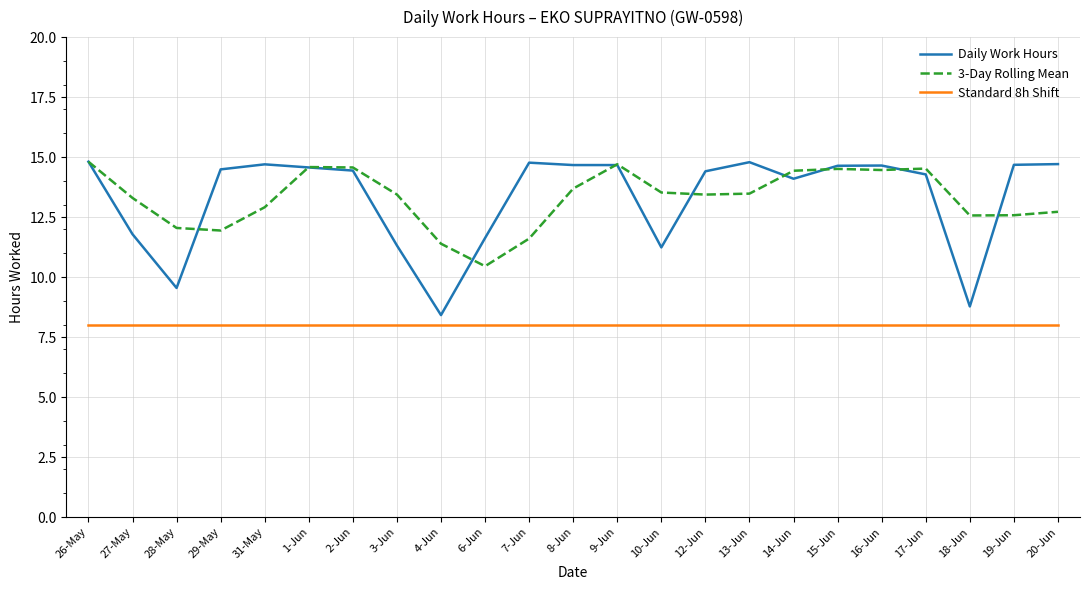

What is the lowest value of the Daily Work Hours series?

8.4